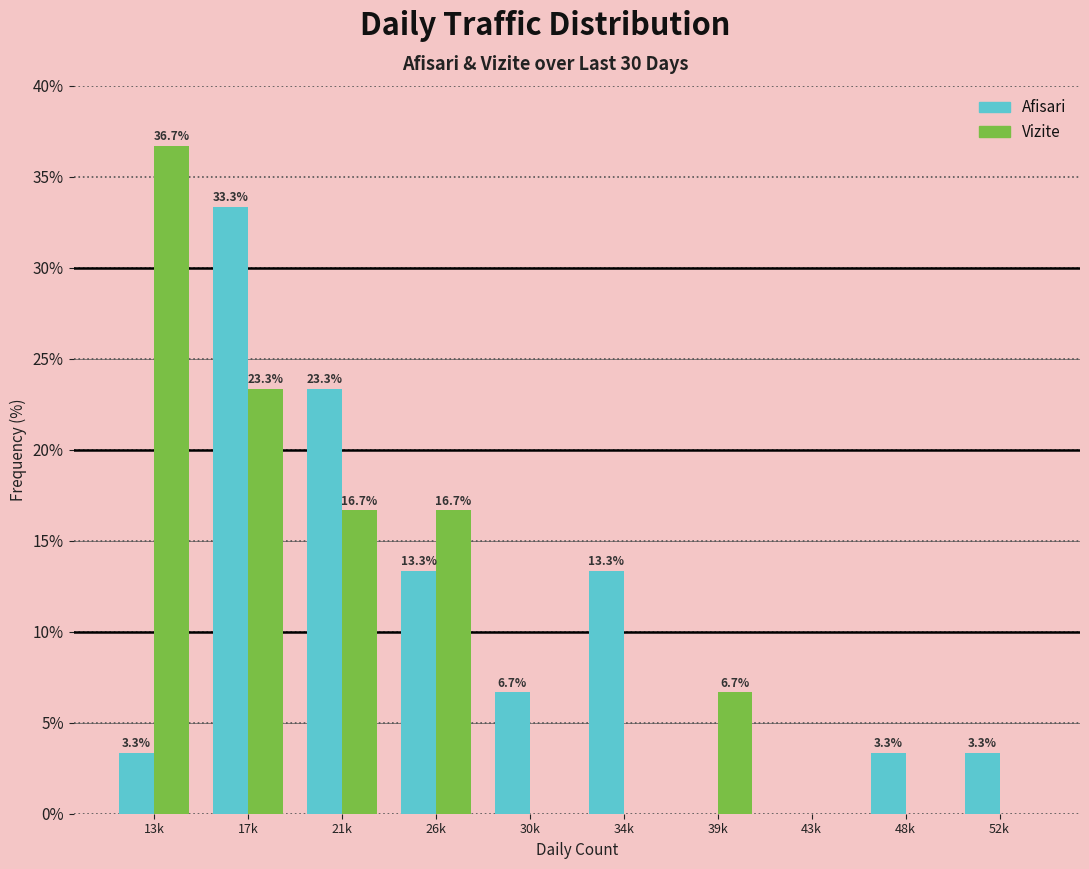

Reading right to left, list all the values displayed in this chart.

Afisari: 52k=3.3	48k=3.3	43k=0.0	39k=0.0	34k=13.3	30k=6.7	26k=13.3	21k=23.3	17k=33.3	13k=3.3
Vizite: 52k=0.0	48k=0.0	43k=0.0	39k=6.7	34k=0.0	30k=0.0	26k=16.7	21k=16.7	17k=23.3	13k=36.7